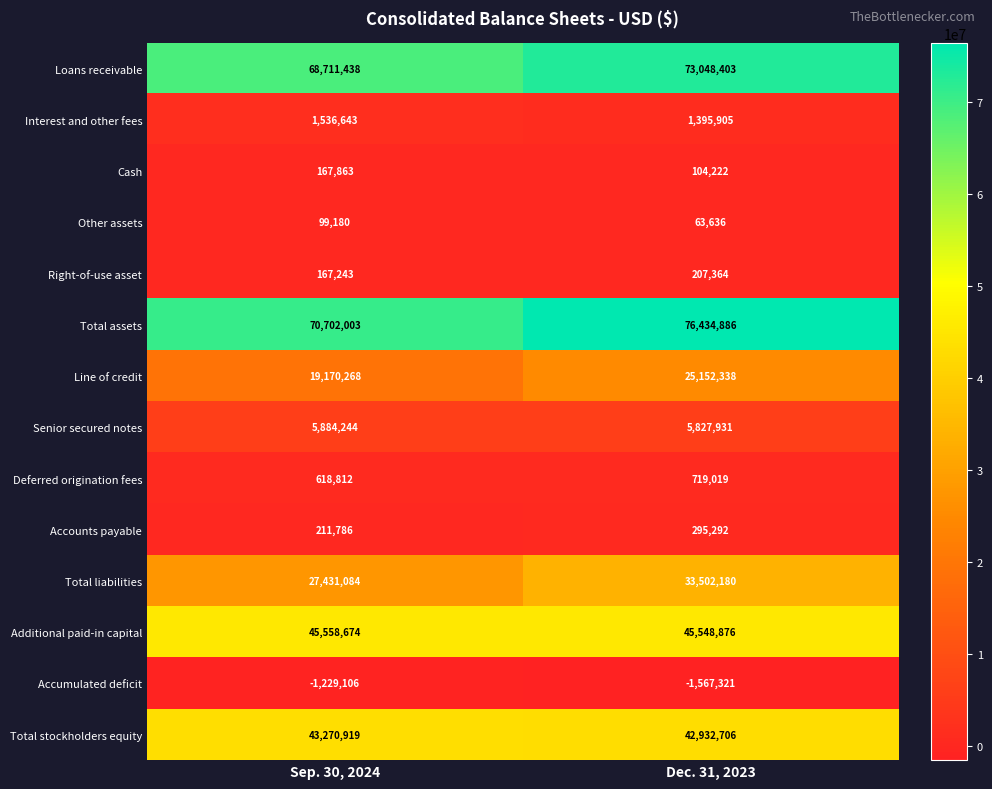

Count the number of data series in this chart.

14